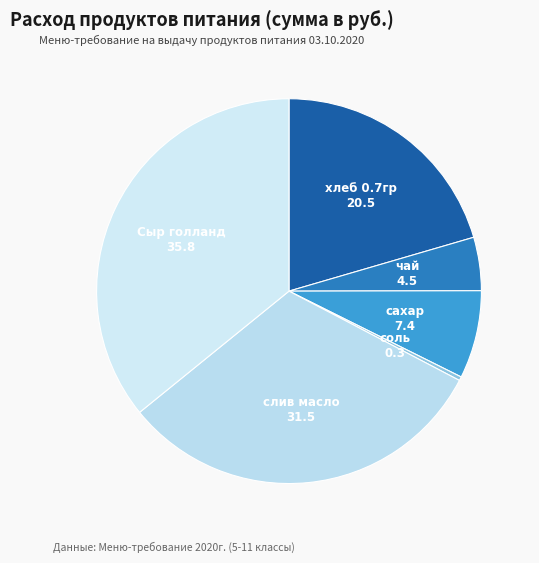

How many segments does this pie chart have?

6